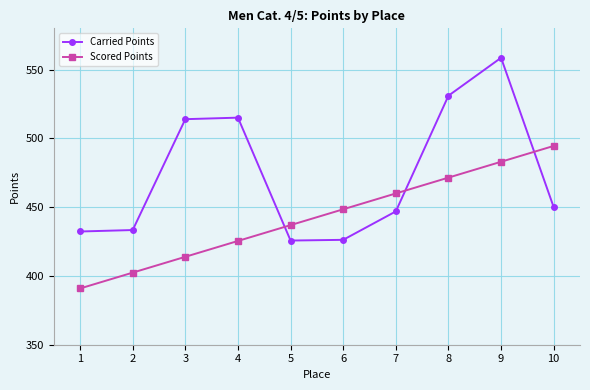

At which category is the sum across all series the highest?

9